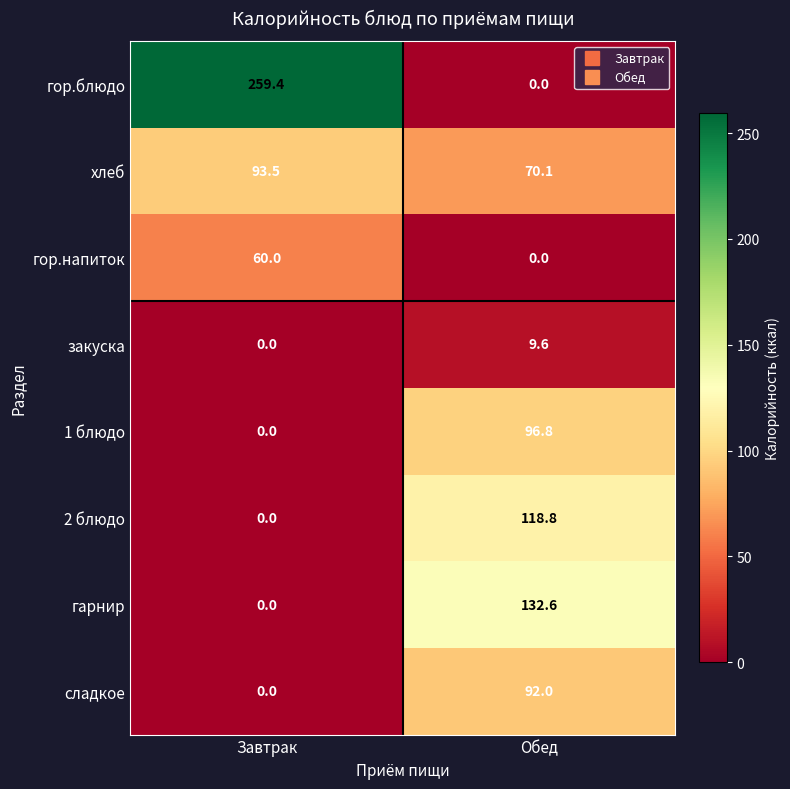

Reading left to right, extract all data points from this chart.

гор.блюдо: 259.4	0.0
хлеб: 93.5	70.1
гор.напиток: 60.0	0.0
закуска: 0.0	9.6
1 блюдо: 0.0	96.8
2 блюдо: 0.0	118.8
гарнир: 0.0	132.6
сладкое: 0.0	92.0